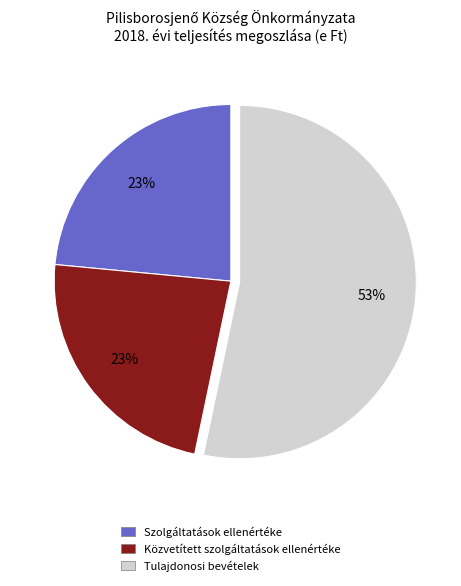

Which slice is the largest?

Tulajdonosi bevételek